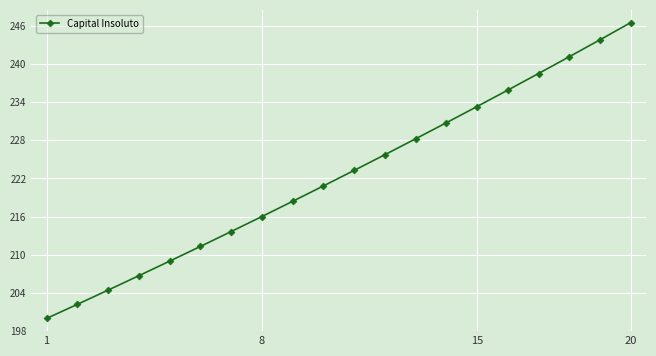

True or false: the data has more than 2 interior local peaks.

False